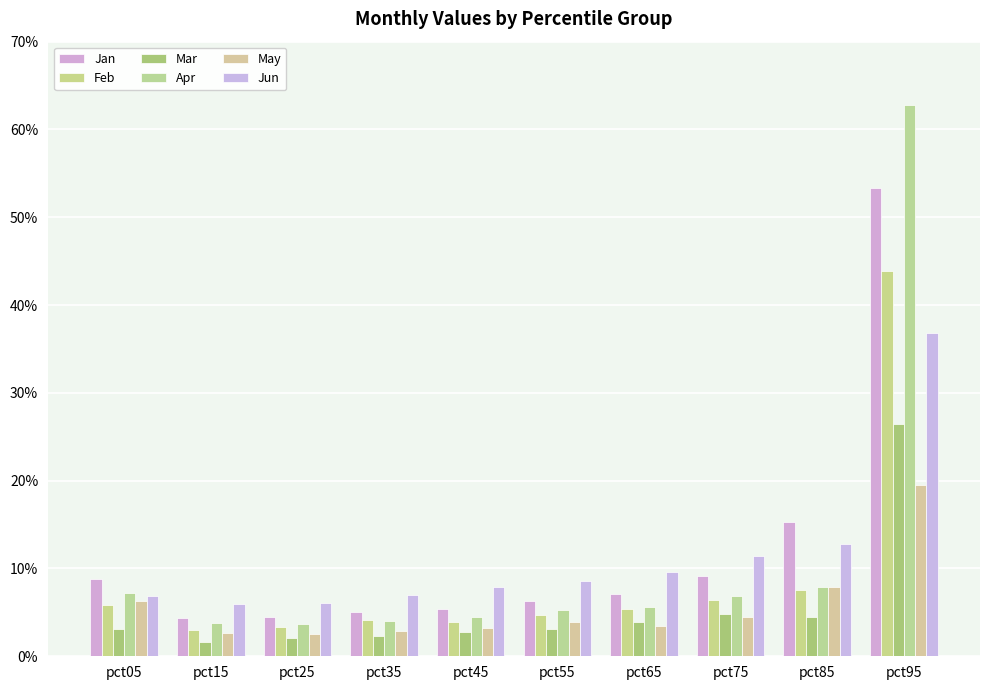

The Jan series shows 0.2 at pct85. True or false?

True